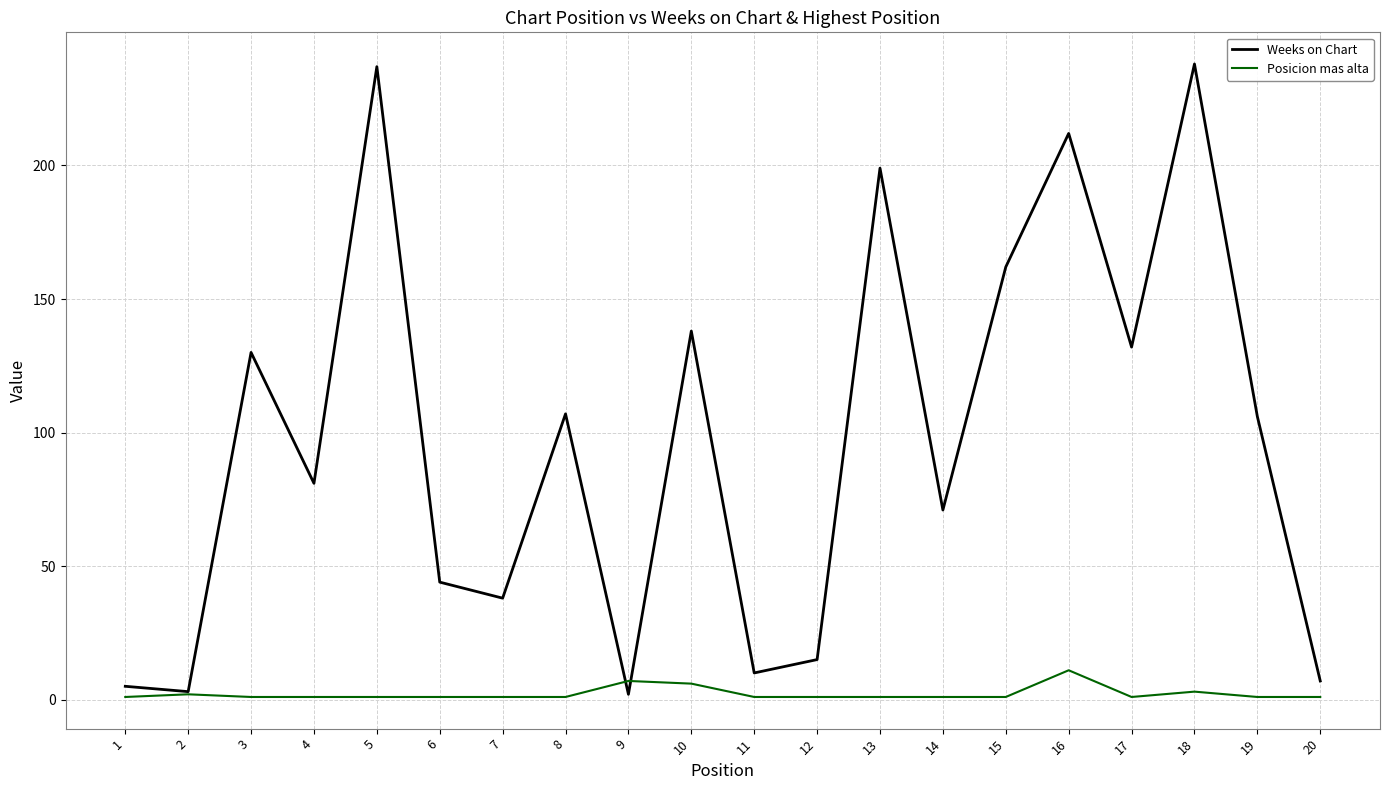

Is the value of Weeks on Chart at 12 greater than the value of Posicion mas alta at 17?

Yes